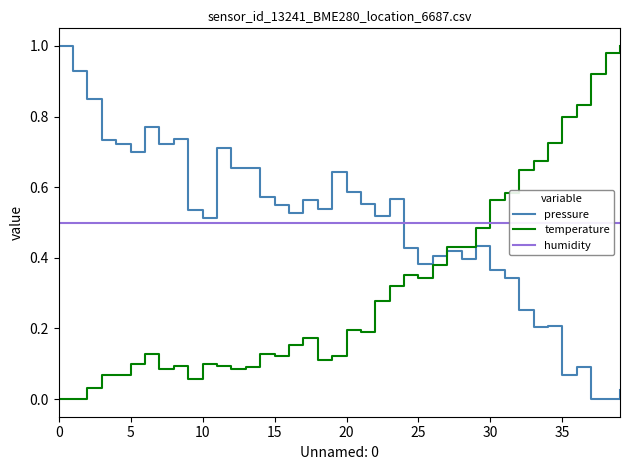

Count the number of data series in this chart.

3